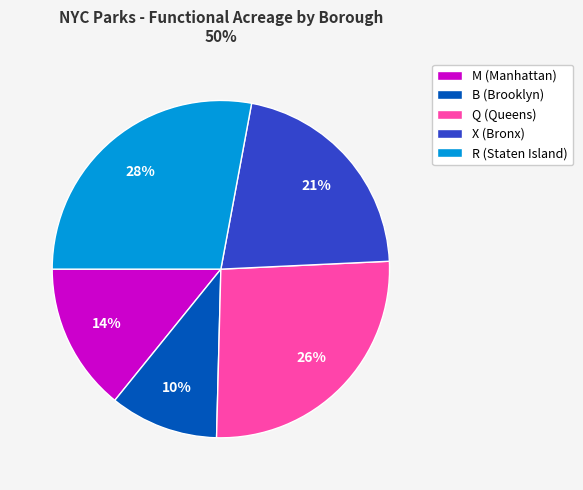

Rank the categories by value from lowest to highest.

B (Brooklyn), M (Manhattan), X (Bronx), Q (Queens), R (Staten Island)